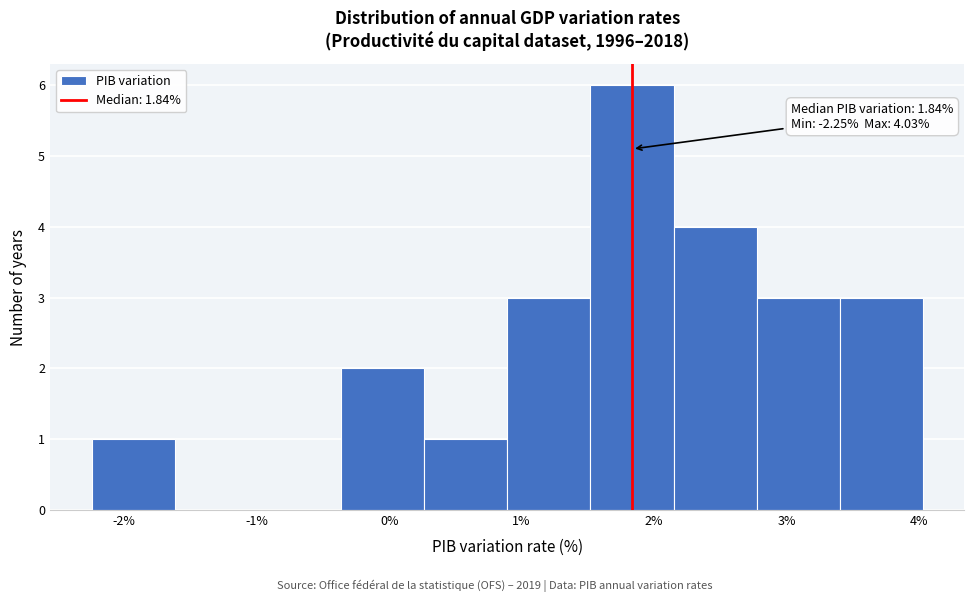

Over which range of the x-axis is the bar tallest?

1.5 to 2.1